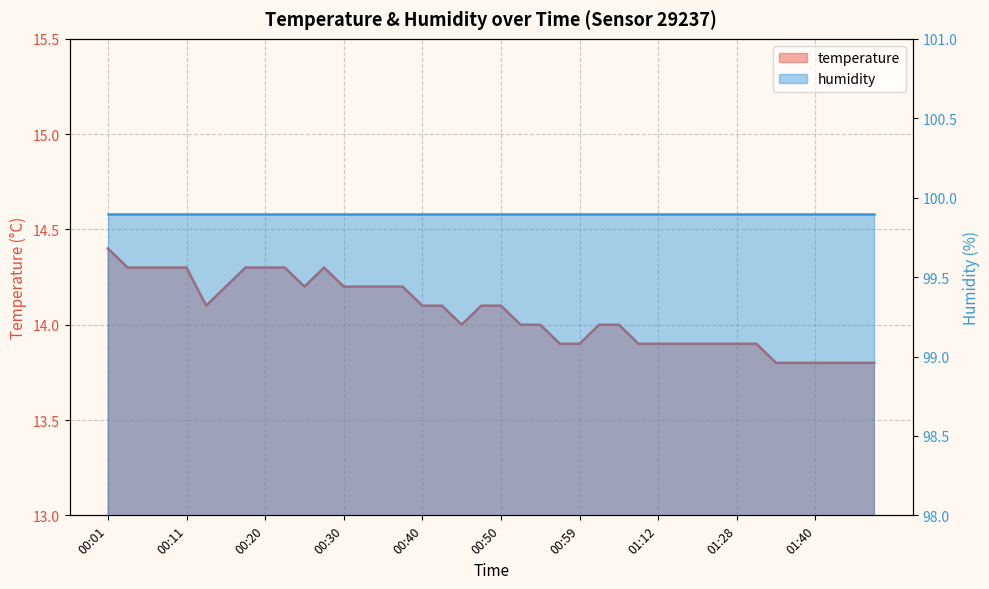

Is it true that the value at 00:59 is 13.9?

True